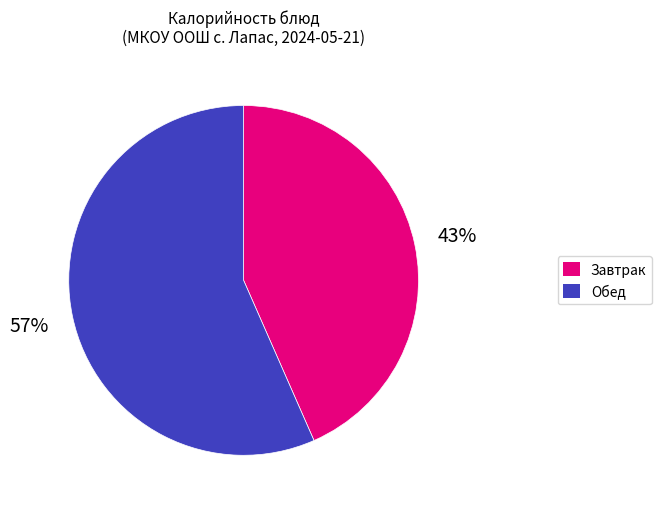

To the nearest percent, what is the average slice percentage?

50%